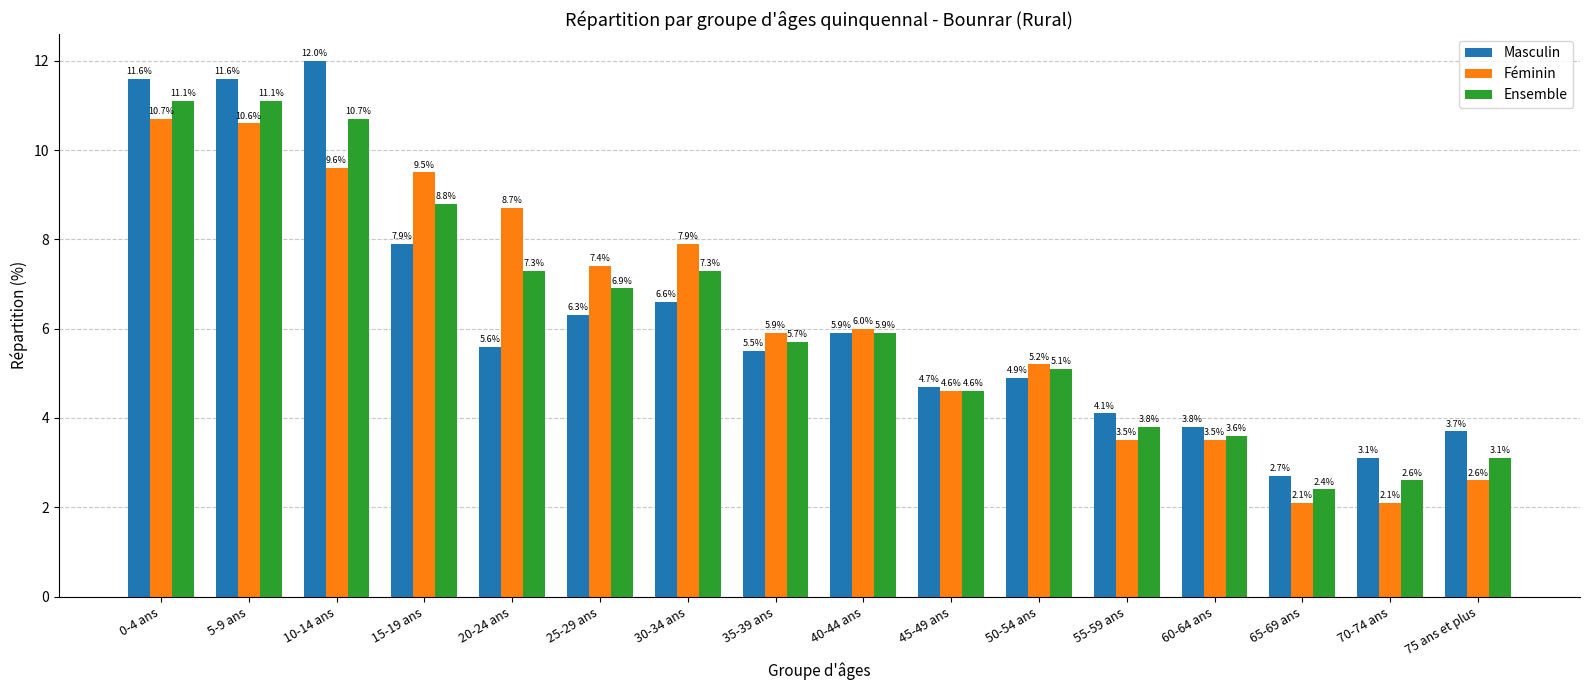

At which label is Féminin closest to 6?

40-44 ans